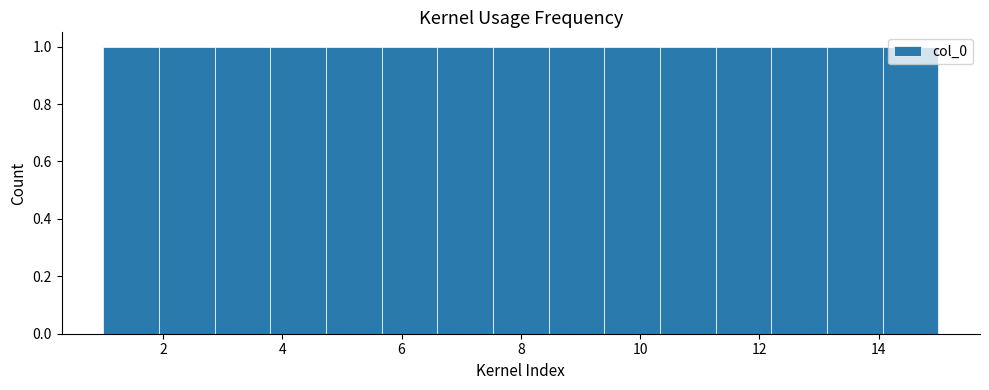

Reading left to right, transcribe this chart: for each bar, give the range it covers on the x-axis and its height. Neither the bar edges nor the heights are printed on the chart, so give them approximately, as read against the axes.

1.0 to 2.0: 1
2.0 to 2.8: 1
2.8 to 3.8: 1
3.8 to 4.8: 1
4.8 to 5.6: 1
5.6 to 6.6: 1
6.6 to 7.6: 1
7.6 to 8.4: 1
8.4 to 9.4: 1
9.4 to 10.4: 1
10.4 to 11.2: 1
11.2 to 12.2: 1
12.2 to 13.2: 1
13.2 to 14.0: 1
14.0 to 15.0: 1